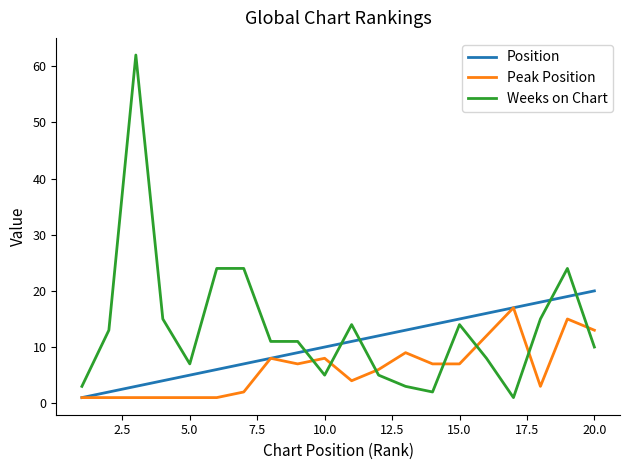

True or false: Position and Weeks on Chart cross at least once.

True